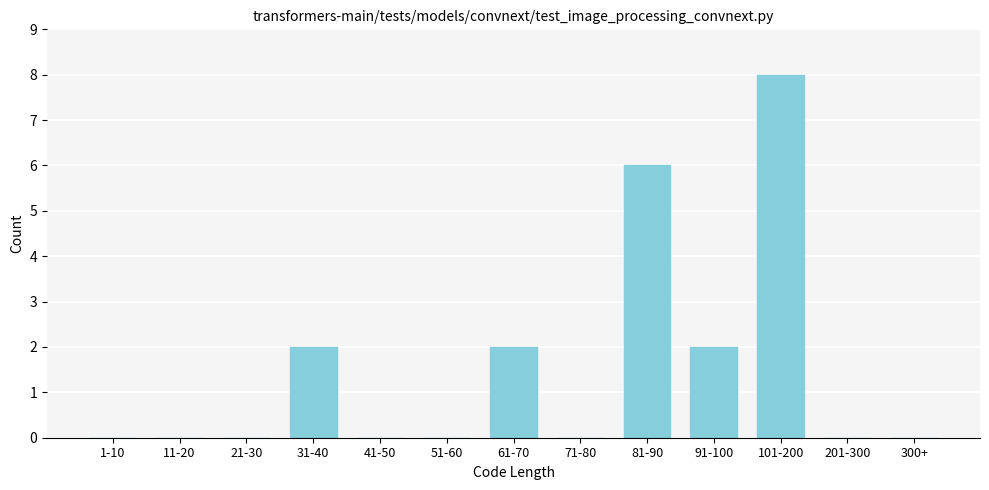

Reading left to right, transcribe all the data shown in this chart.

1-10=0	11-20=0	21-30=0	31-40=2	41-50=0	51-60=0	61-70=2	71-80=0	81-90=6	91-100=2	101-200=8	201-300=0	300+=0